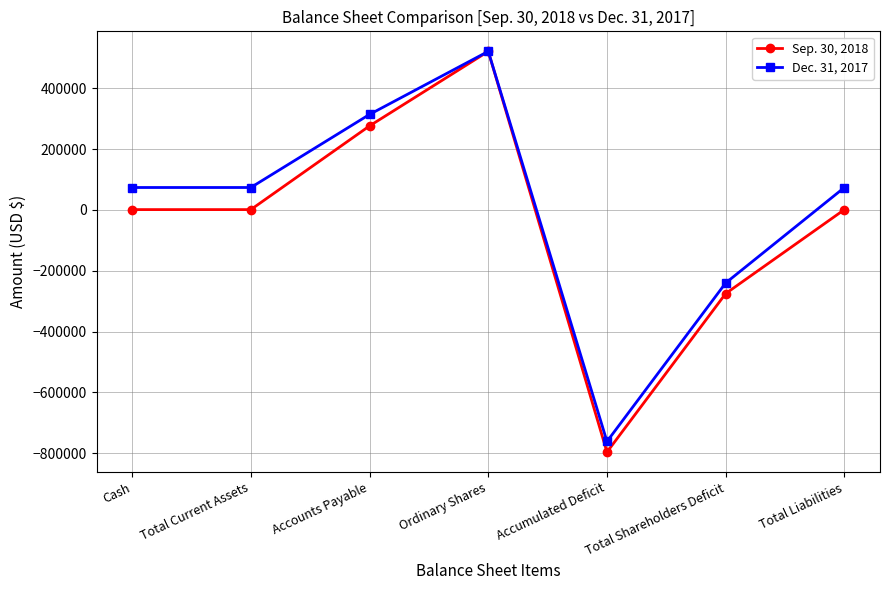

List the series in order of their overall mean, highest first.

Dec. 31, 2017, Sep. 30, 2018